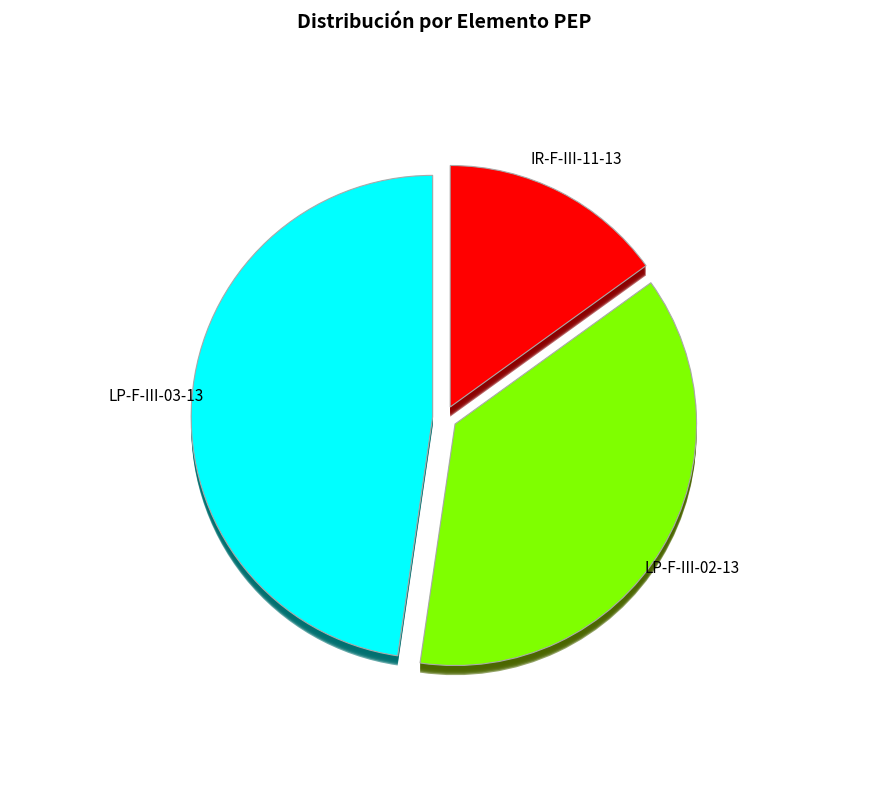

Does LP-F-III-03-13 account for over 50% of the chart?

No